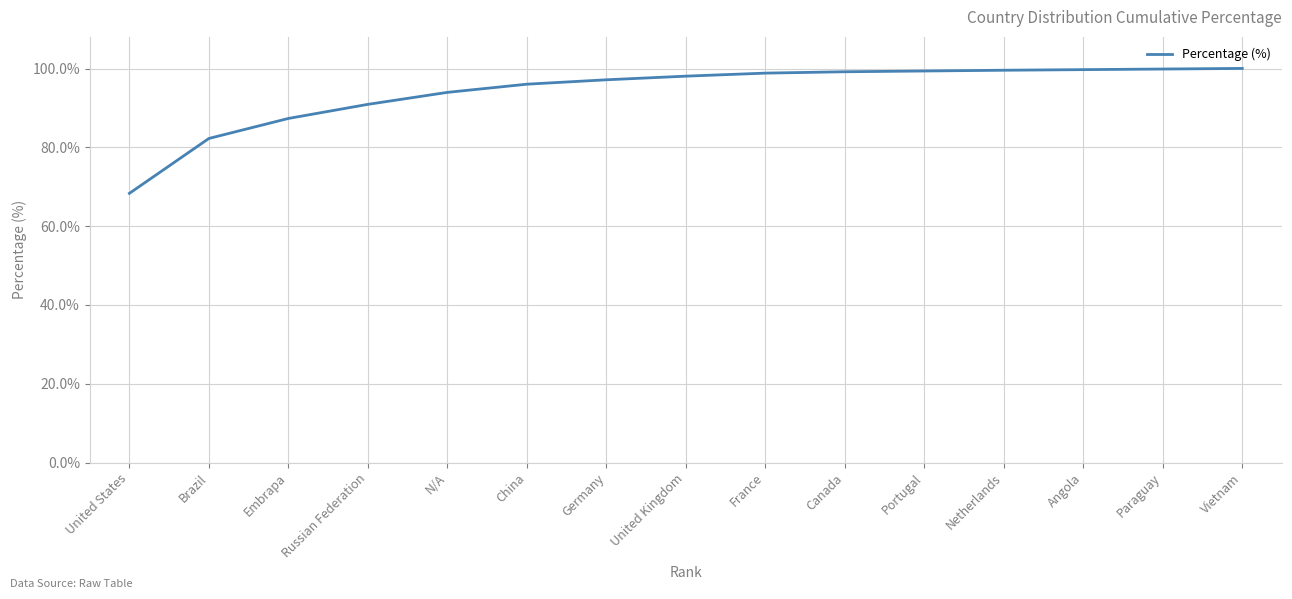

Where does the data first go above 98?

United Kingdom